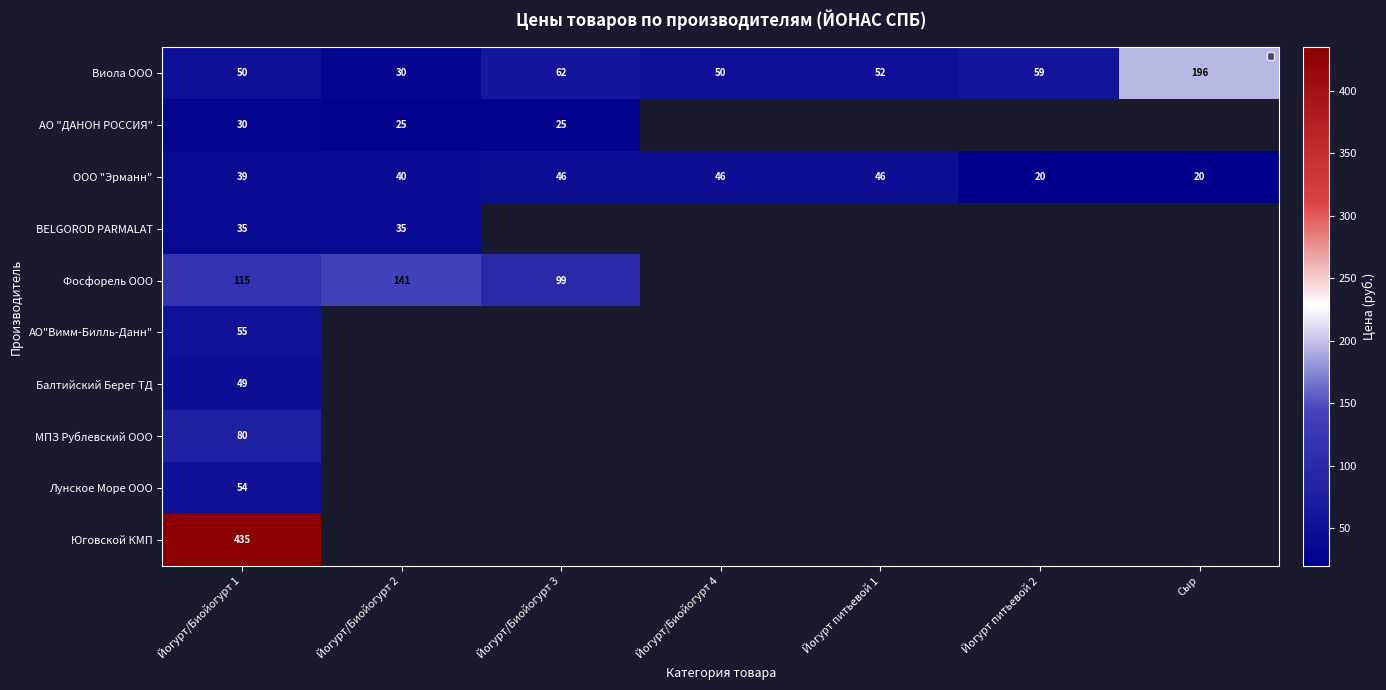

What is the difference between the second highest and minimum values in the Виола ООО series?

32